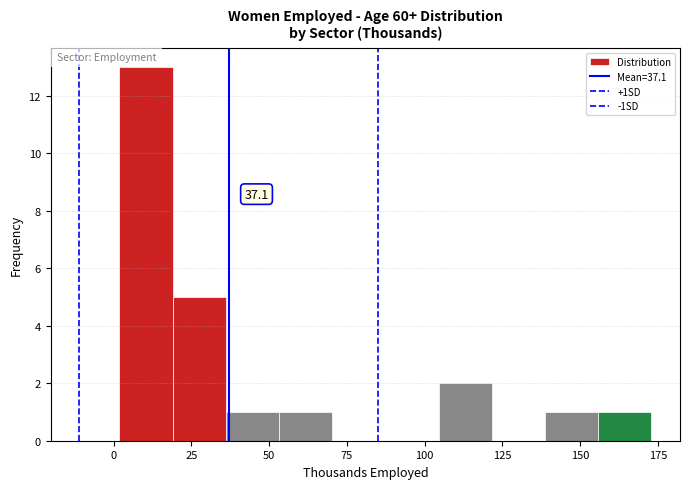

Around what value on the x-axis is the tallest bar? Give the approximate position of its centre, as read against the axis.

10